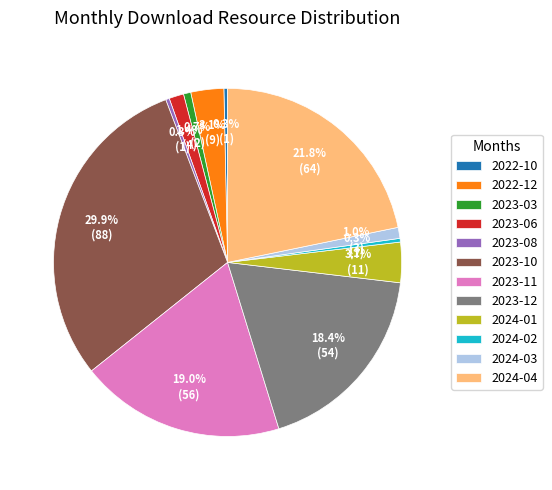

Count the number of slices in the pie.

12